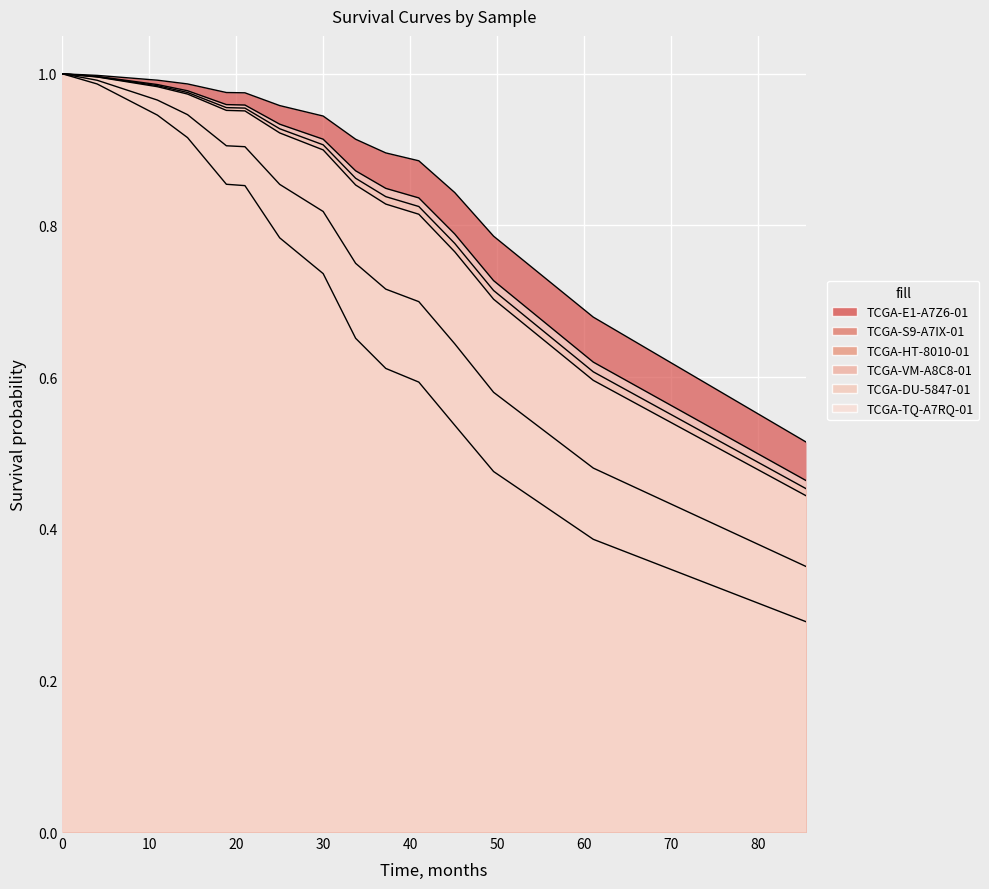

Reading right to left, list all the values displayed in this chart.

TCGA-E1-A7Z6-01: 0.5	0.7	0.8	0.8	0.9	0.9	0.9	0.9	1.0	1.0	1.0	1.0	1.0	1.0	1.0
TCGA-S9-A7IX-01: 0.3	0.4	0.5	0.5	0.6	0.6	0.7	0.7	0.8	0.9	0.9	0.9	0.9	1.0	1.0
TCGA-HT-8010-01: 0.5	0.6	0.7	0.8	0.8	0.8	0.9	0.9	0.9	1.0	1.0	1.0	1.0	1.0	1.0
TCGA-VM-A8C8-01: 0.4	0.5	0.6	0.6	0.7	0.7	0.8	0.8	0.9	0.9	0.9	0.9	1.0	1.0	1.0
TCGA-DU-5847-01: 0.4	0.6	0.7	0.8	0.8	0.8	0.9	0.9	0.9	1.0	1.0	1.0	1.0	1.0	1.0
TCGA-TQ-A7RQ-01: 0.5	0.6	0.7	0.8	0.8	0.8	0.9	0.9	0.9	1.0	1.0	1.0	1.0	1.0	1.0